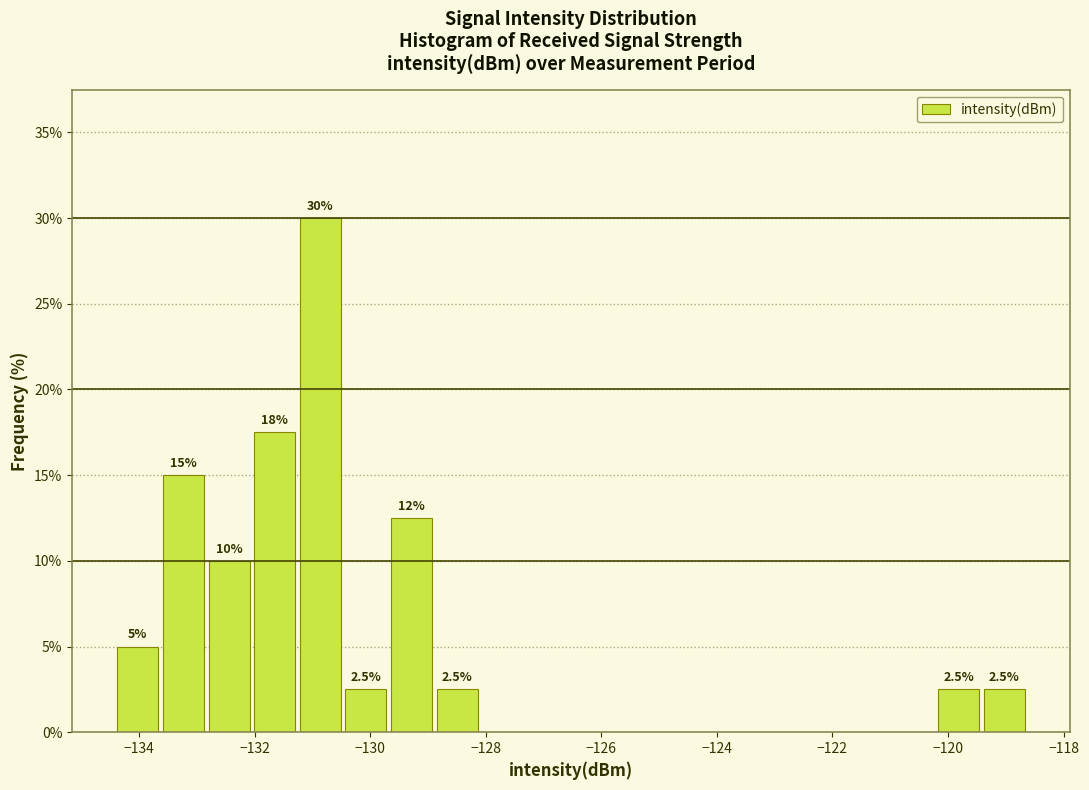

Read against the x-axis, roughly where is the centre of the tallest bar?

-130.8